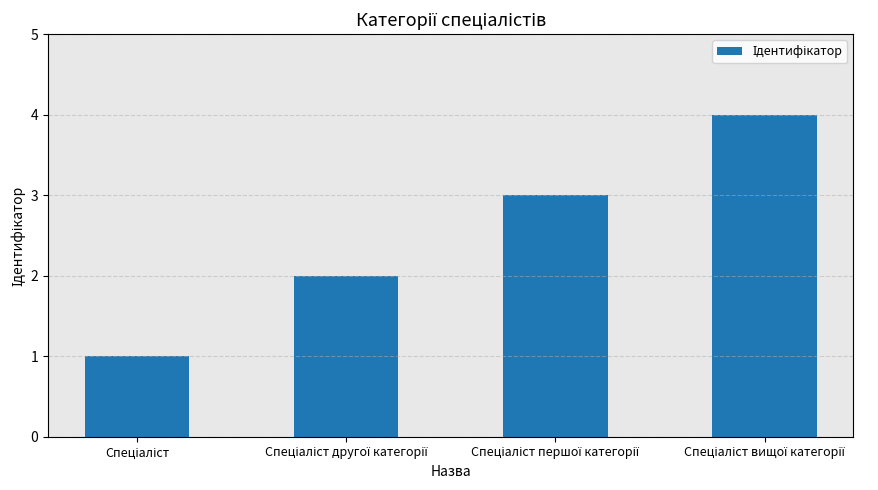

What is the maximum value shown in the chart?

4